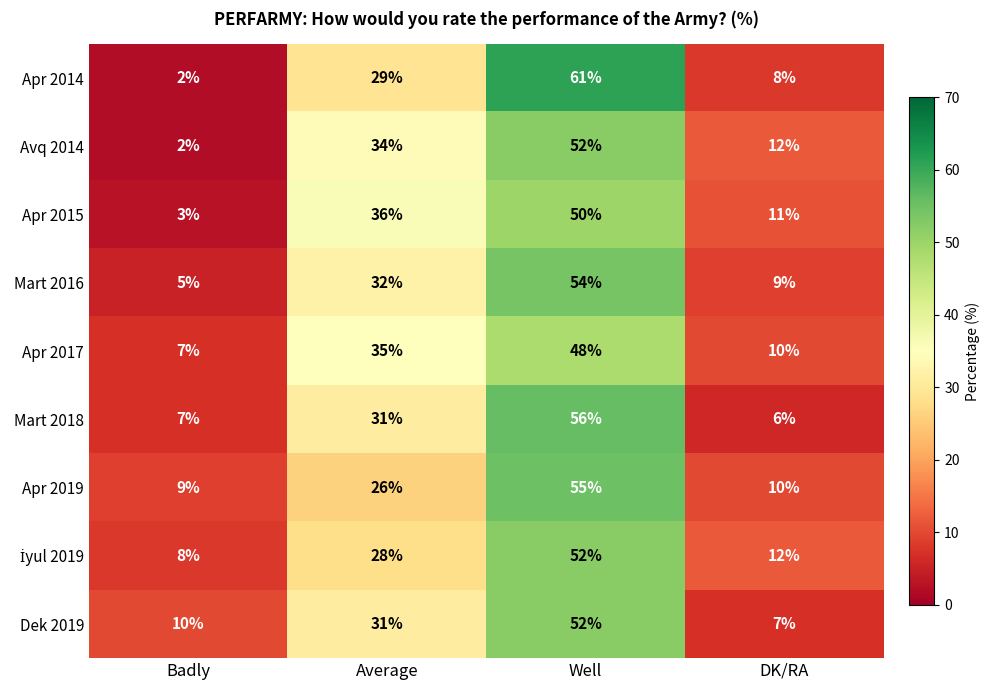

The value of Dek 2019 at DK/RA is 12. True or false?

False